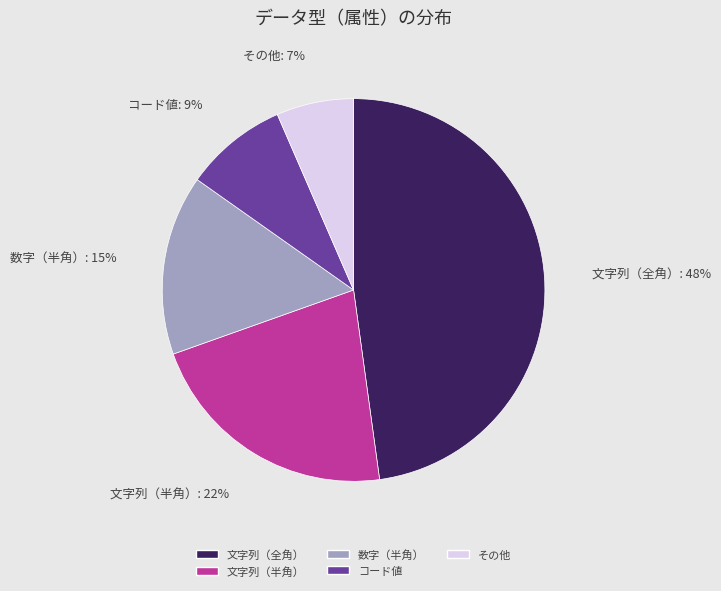

What is the largest slice in the pie chart?

文字列（全角）